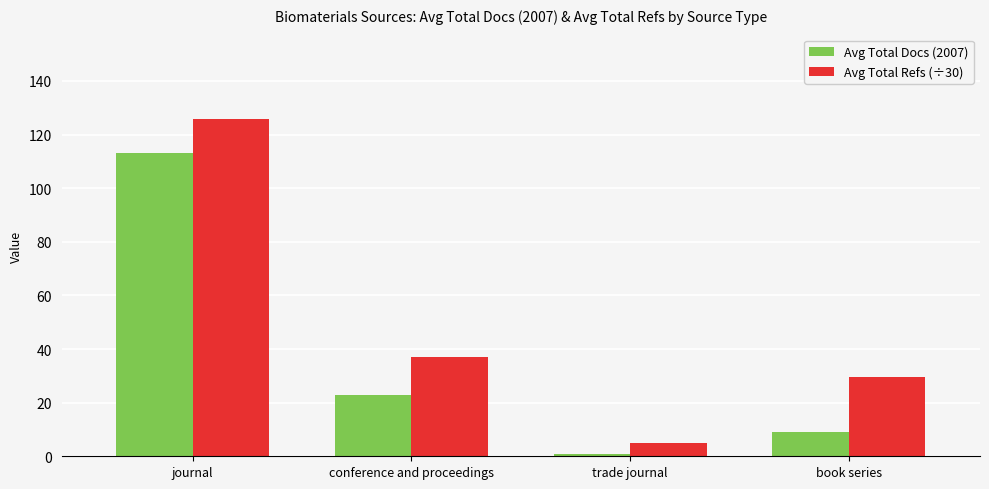

At which category is the sum across all series the highest?

journal